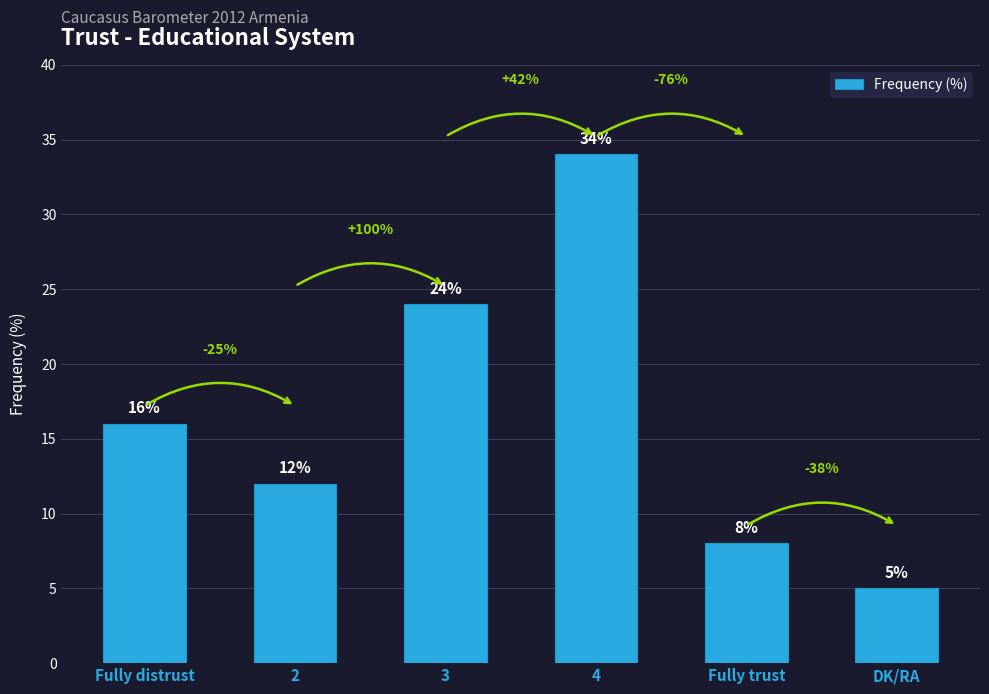

What is the greatest value displayed?

34